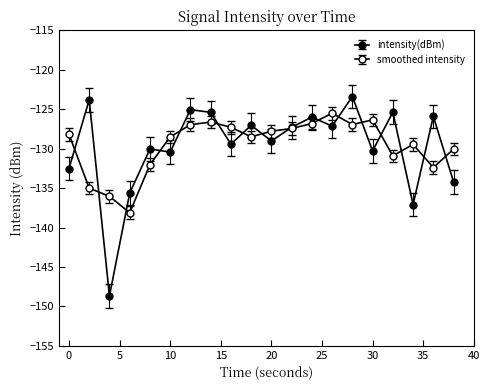

How many series are shown in this chart?

2